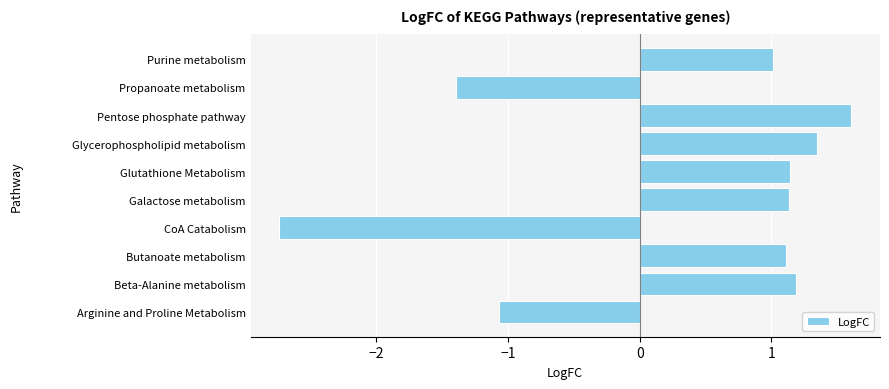

Is it true that the value at Butanoate metabolism is 1.1?

True